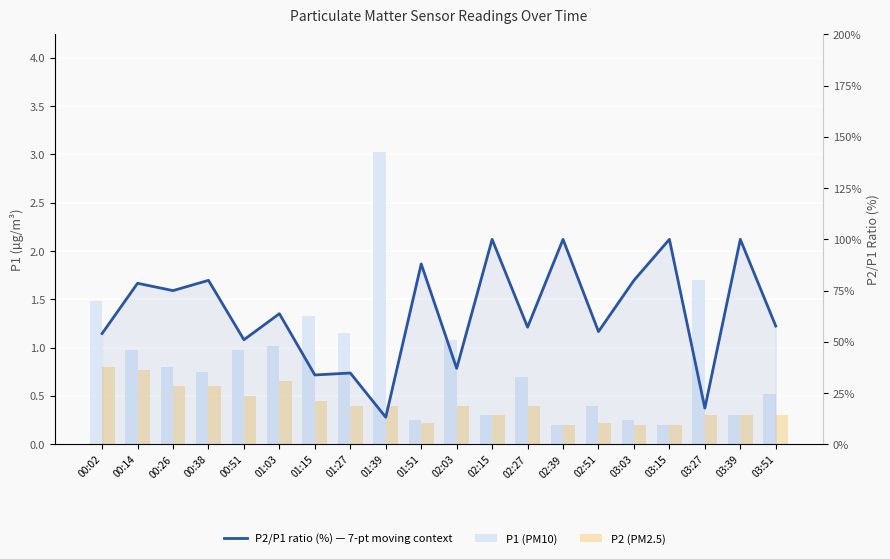

At how many categories does at least one series exceed 29?

18